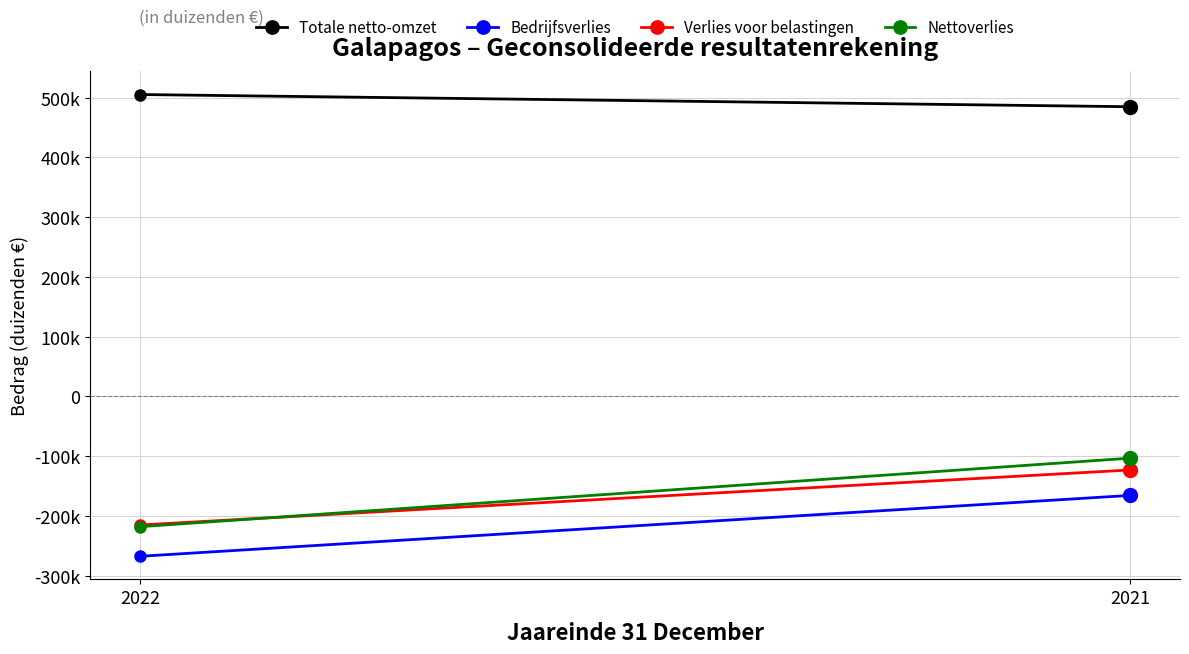

Which has a higher value, 2021 or 2022?

2022